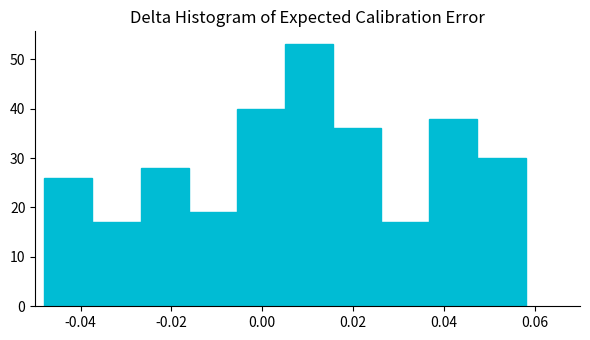

How tall is the bar that spans -0.006 to 0.006 on the x-axis? Neither the bar edges nor the heights are printed on the chart, so give them approximately, as read against the axes.

40